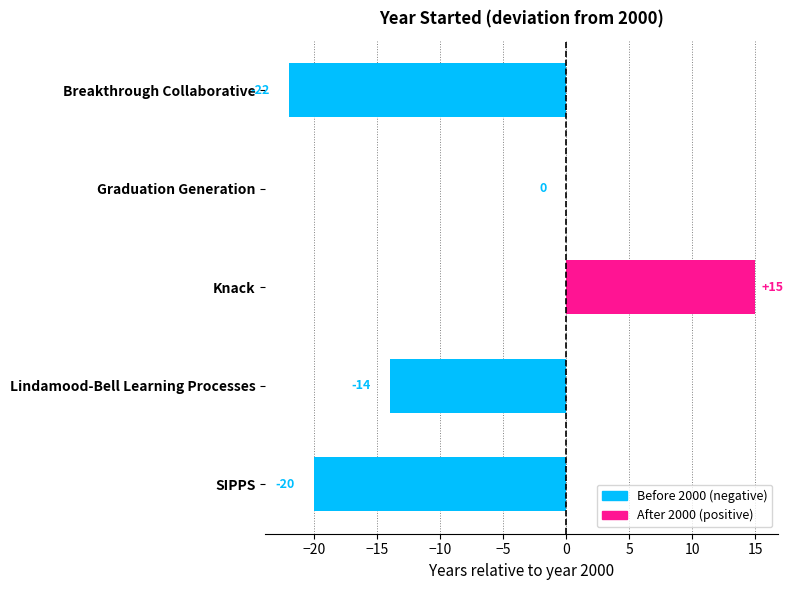

Read the value at SIPPS.

-20